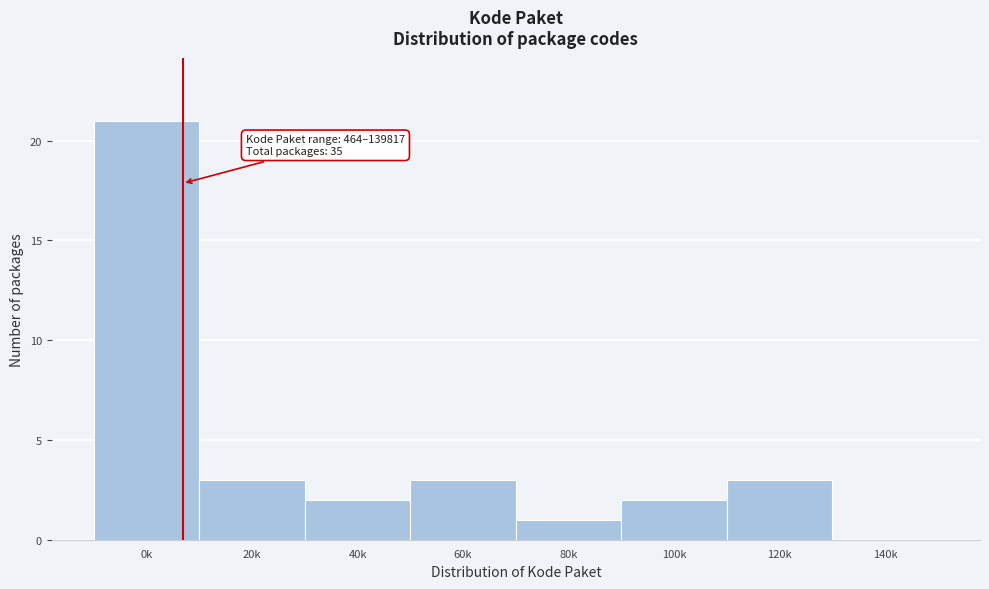

Reading left to right, list all the values displayed in this chart.

0k=21	20k=3	40k=2	60k=3	80k=1	100k=2	120k=3	140k=0